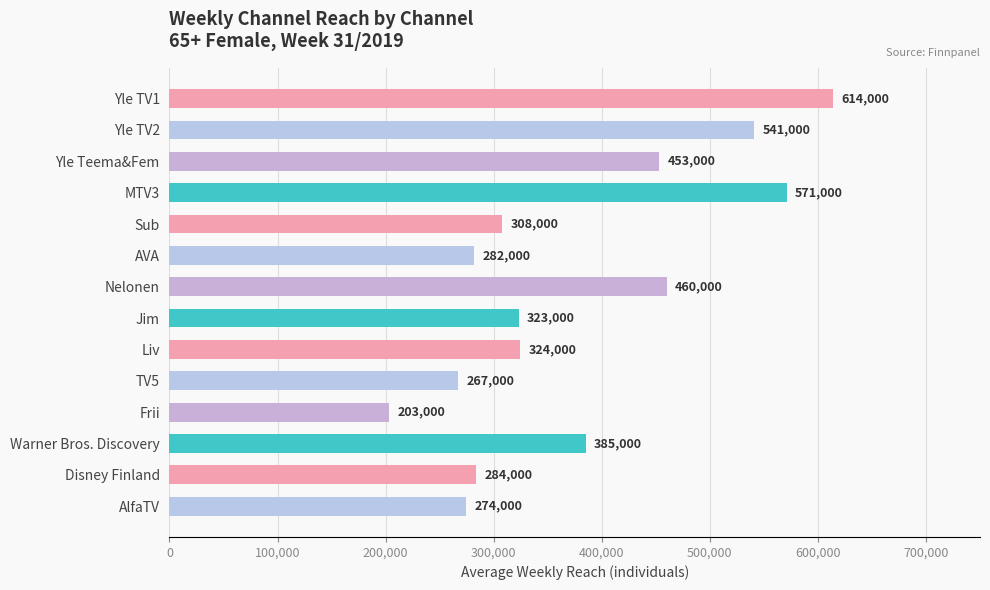

Does the chart contain any negative values?

No